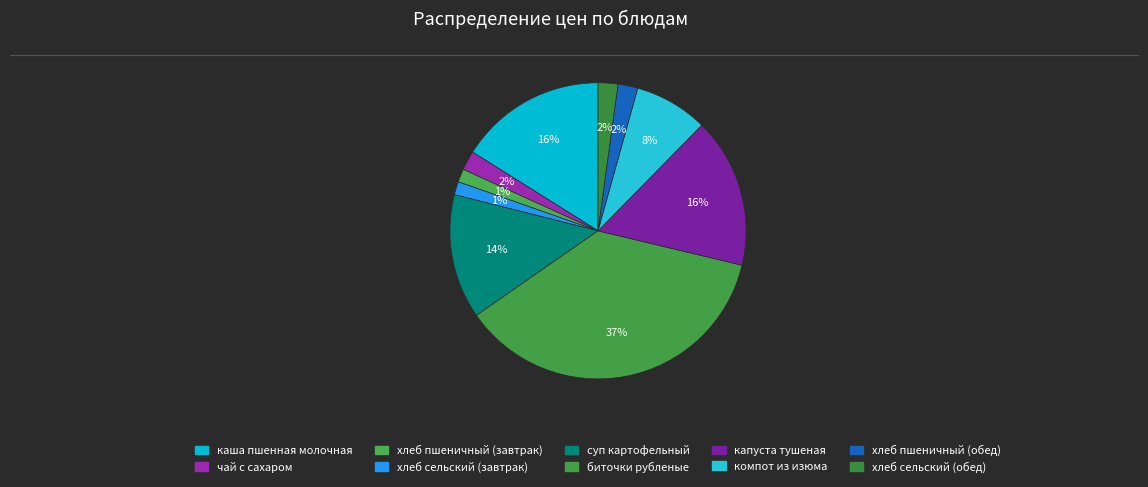

Count the number of slices in the pie.

10